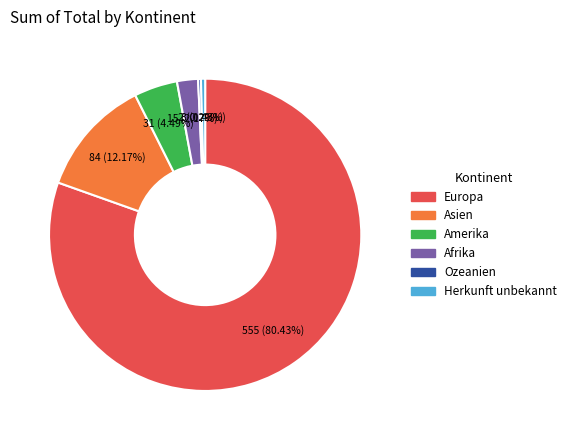

To the nearest percent, what is the difference between the Amerika and Asien slice percentages?

8%